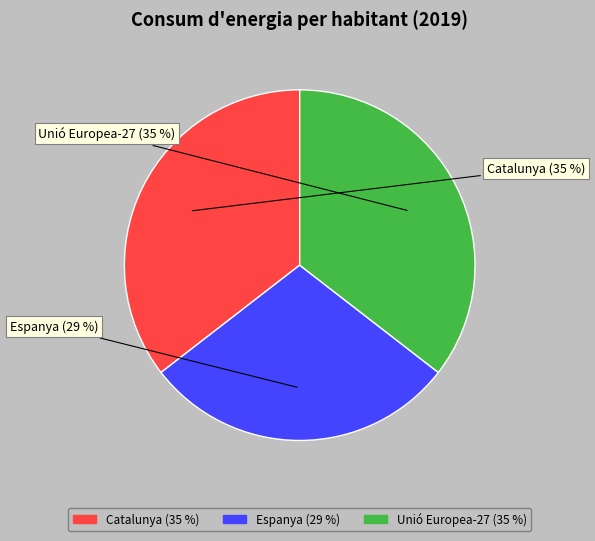

To the nearest percent, what is the difference between the largest and smallest slice percentages?

6%